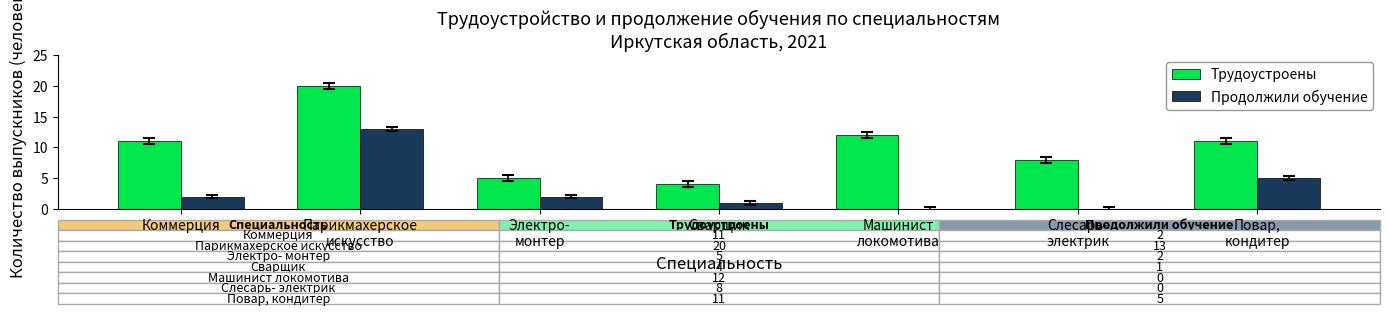

What is the difference between the Трудоустроены values at Сварщик and Парикмахерское
искусство?

16